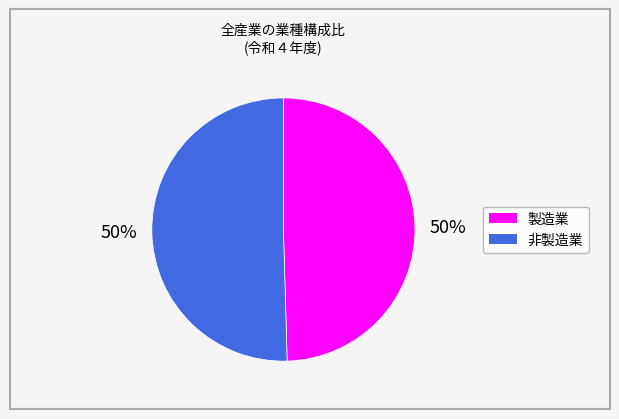

How many slices are in this pie chart?

2